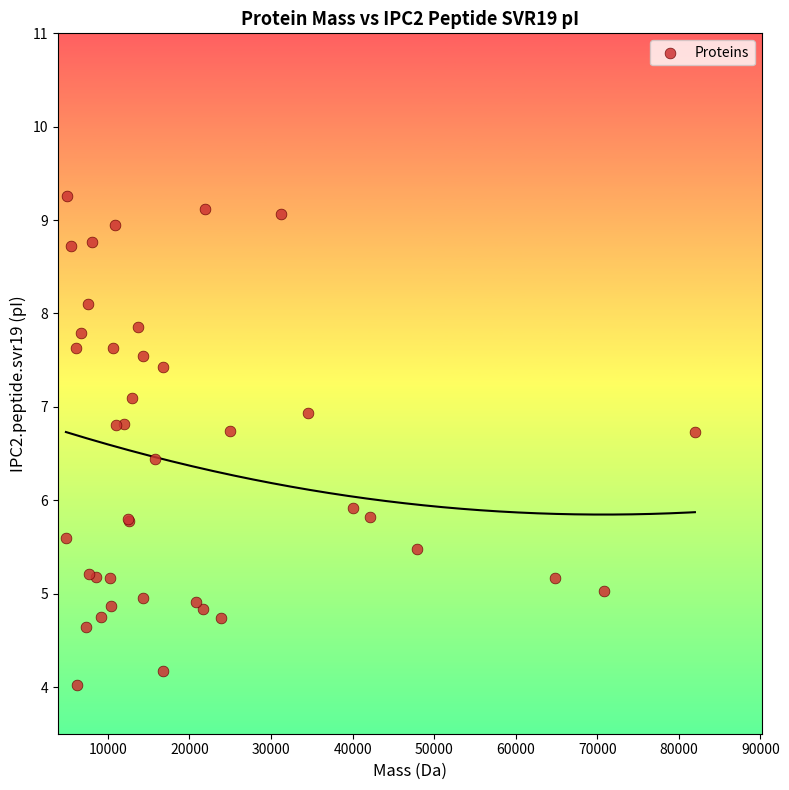

What Y value in the scatter plot is closest to 6?

5.9